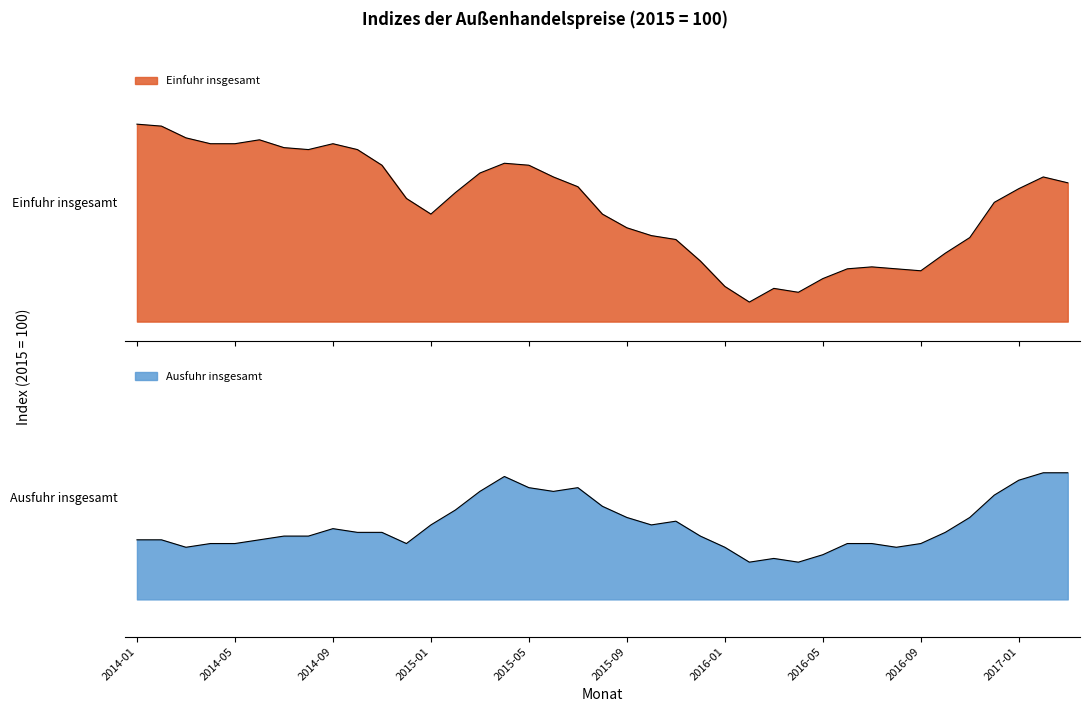

What are all the series names shown in the legend?

Einfuhr insgesamt, Ausfuhr insgesamt